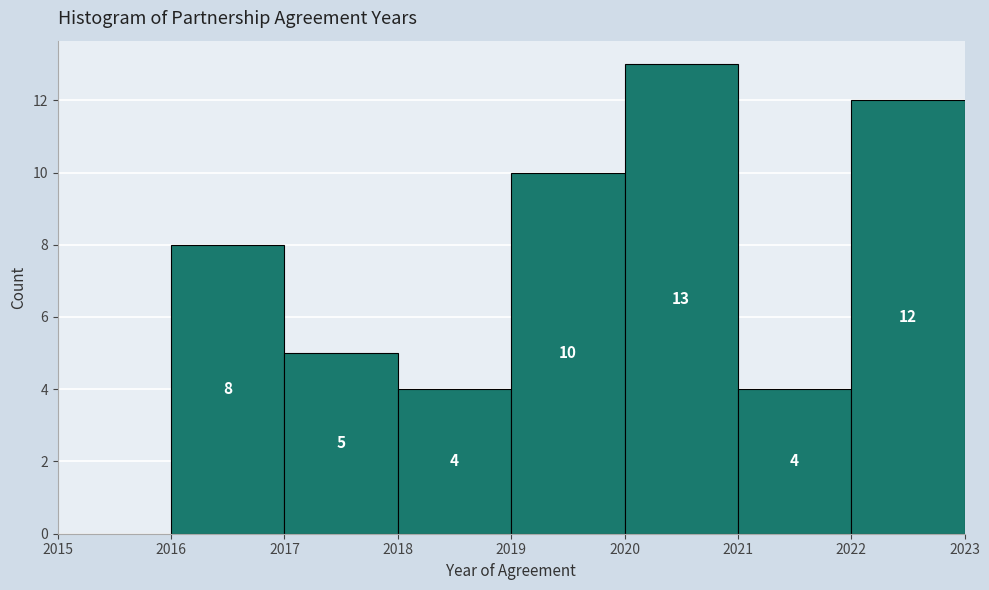

Which range on the x-axis has the tallest bar?

2020 to 2021